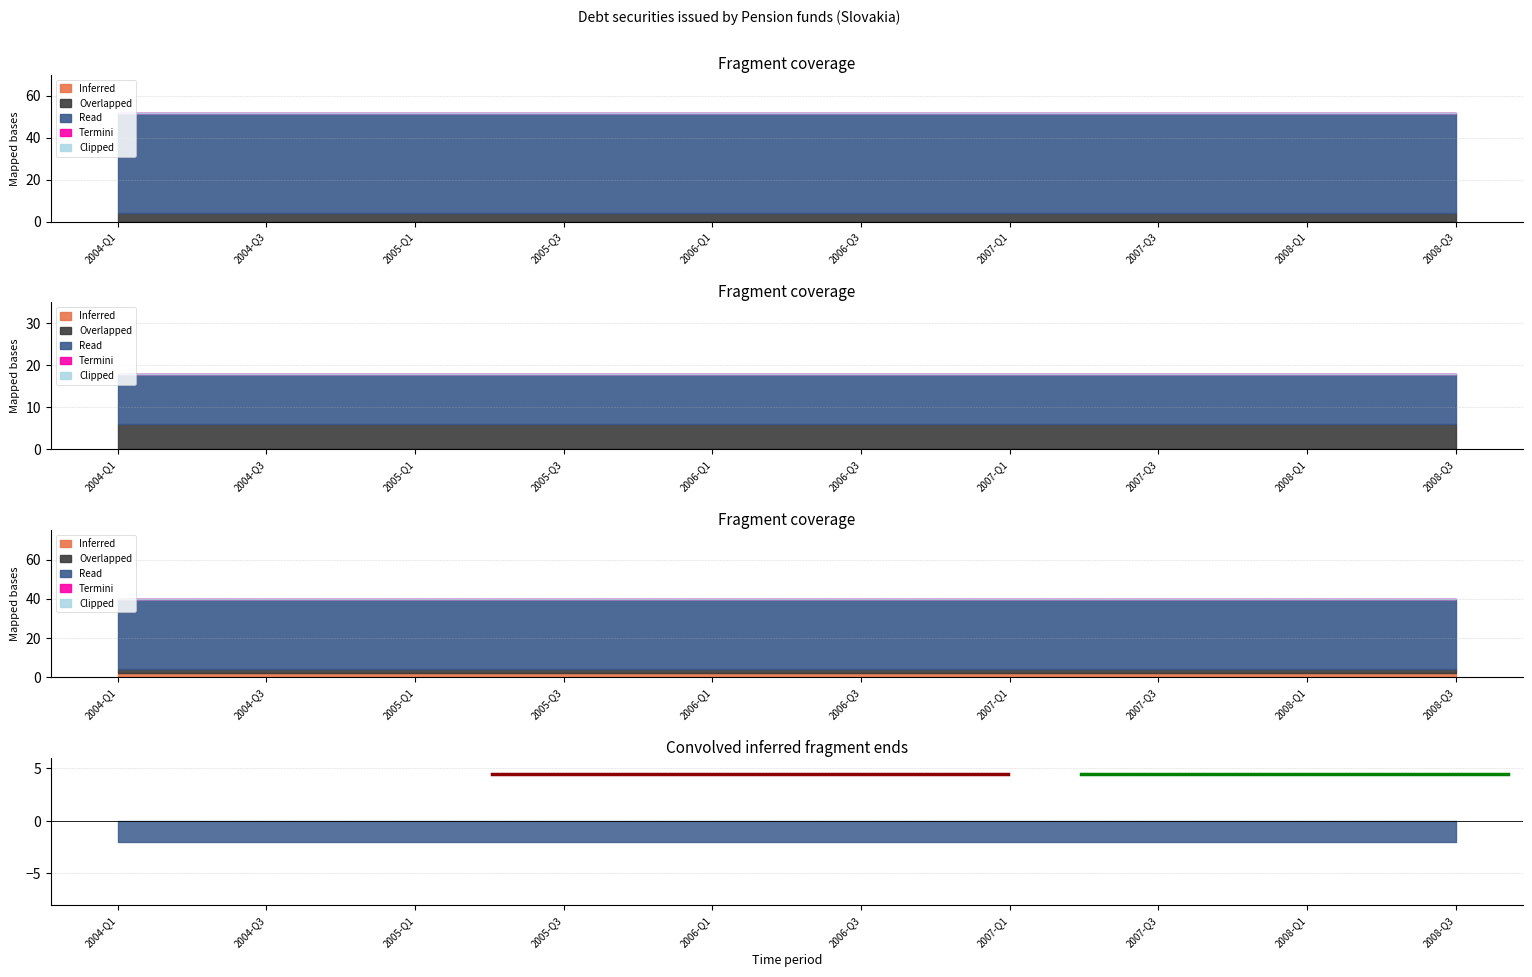

What is the label of the 13th point from the left?

2007-Q1